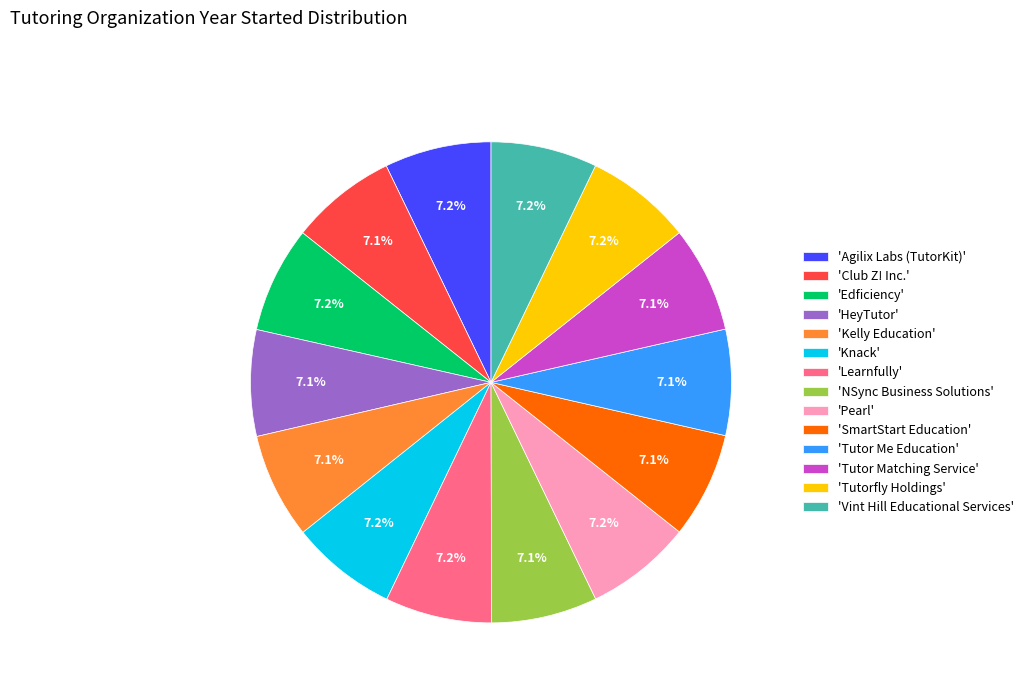

Is there a majority slice in this chart?

No